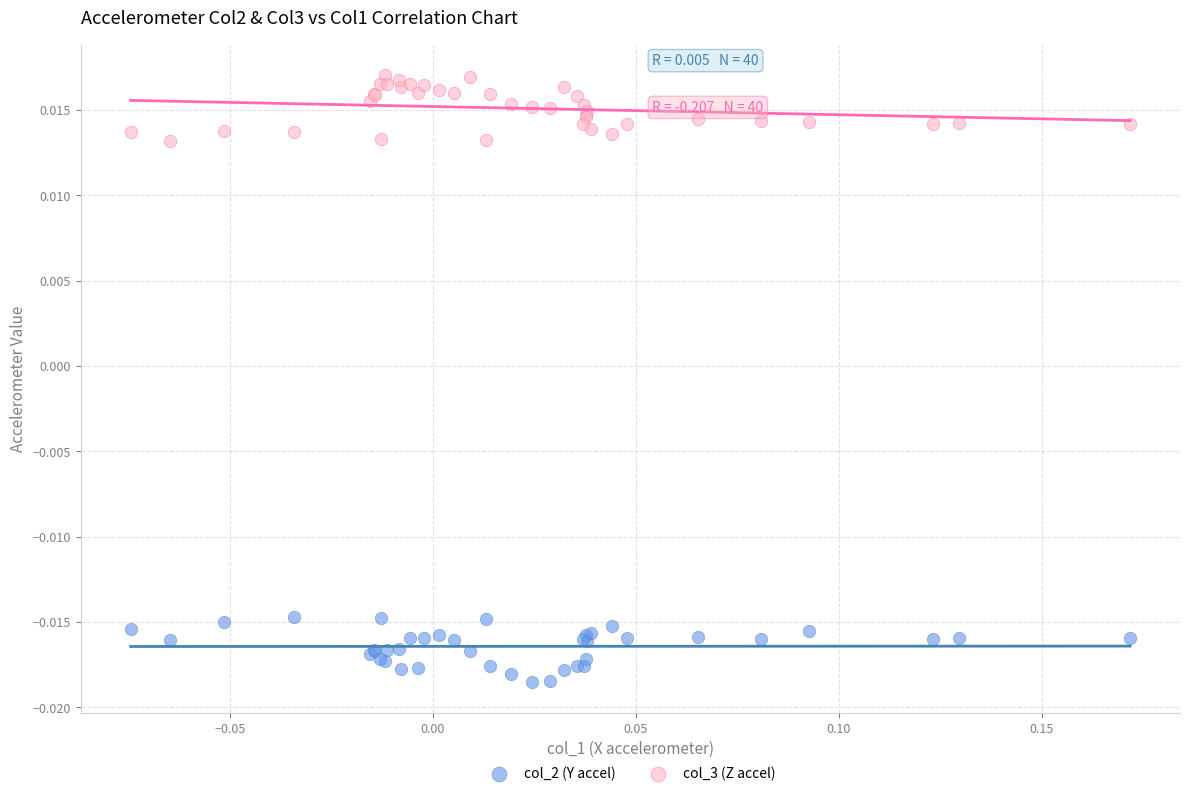

Which series reaches the minimum Y coordinate?

col_2 (Y accel)